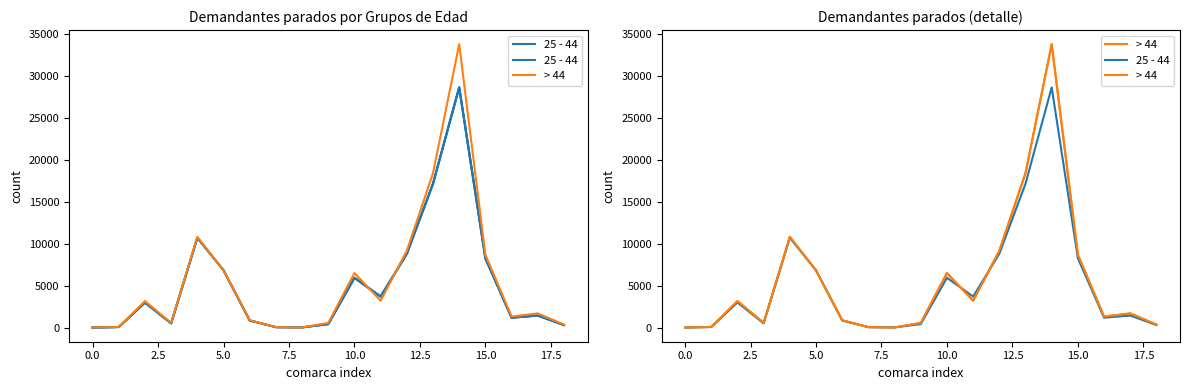

The value of > 44 at 5.0 is 6863. True or false?

True